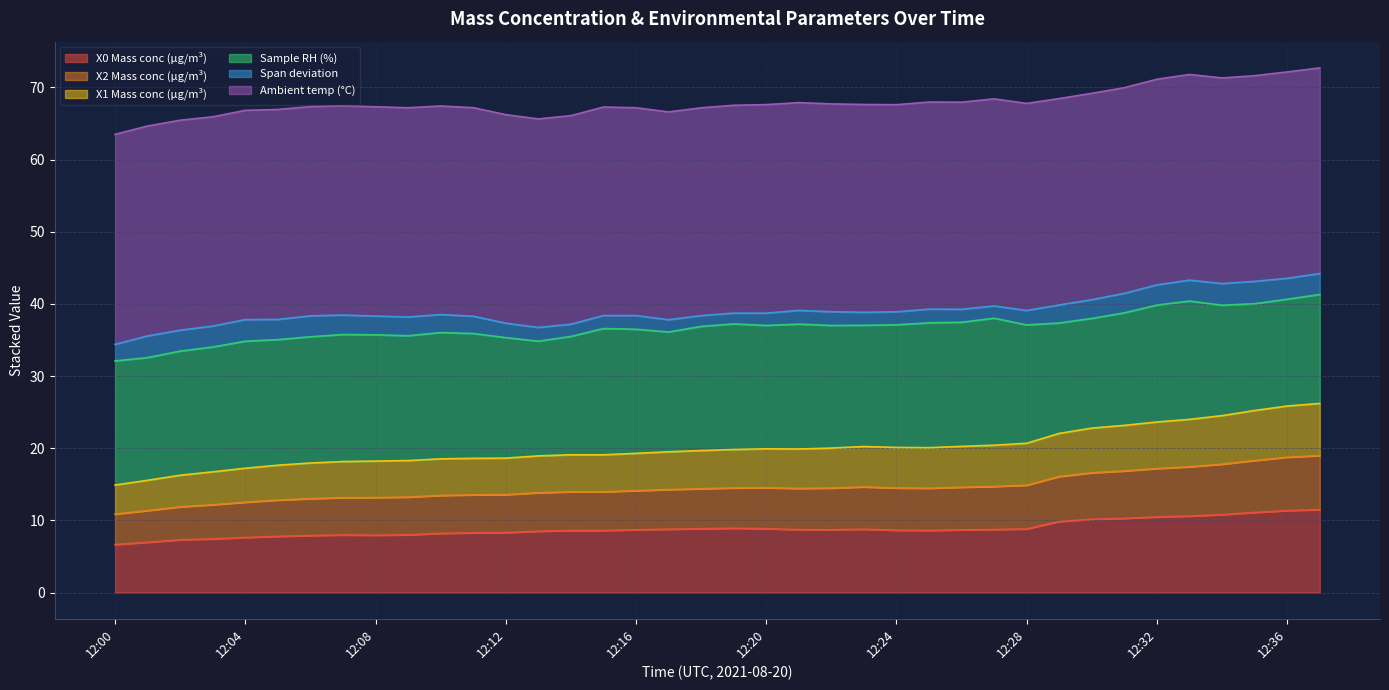

True or false: X1 Mass conc (μg/m³) has more than 2 points higher than both neighbors.

False